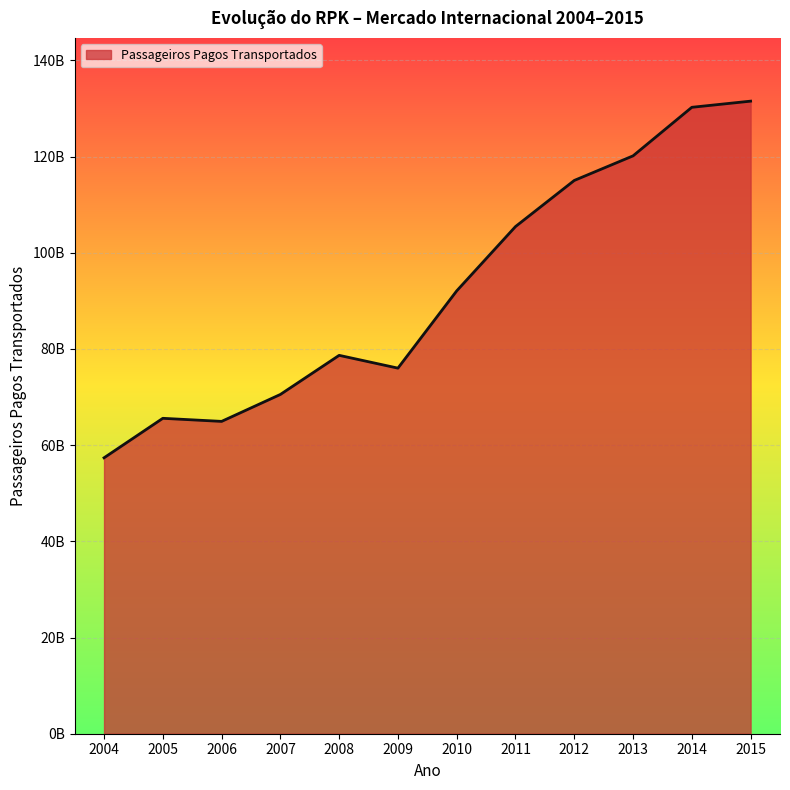

How many lines are shown in the chart?

1